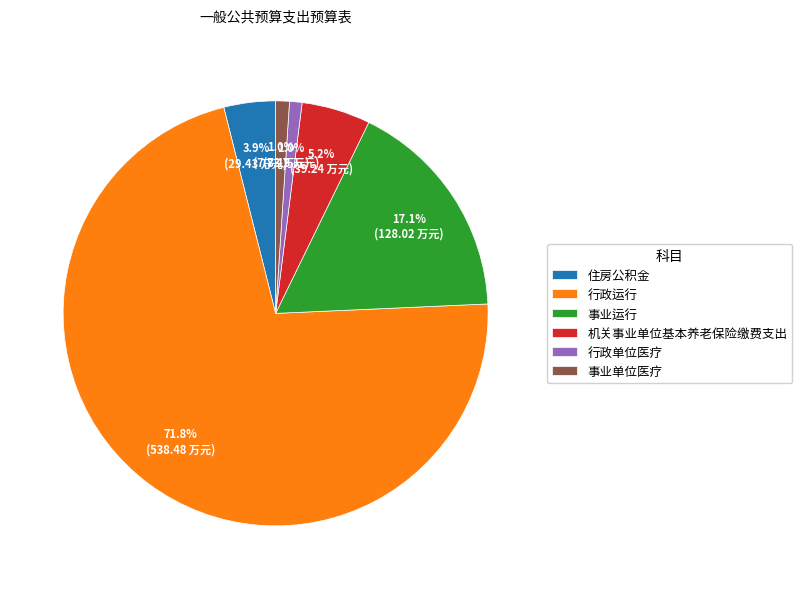

How many segments does this pie chart have?

6